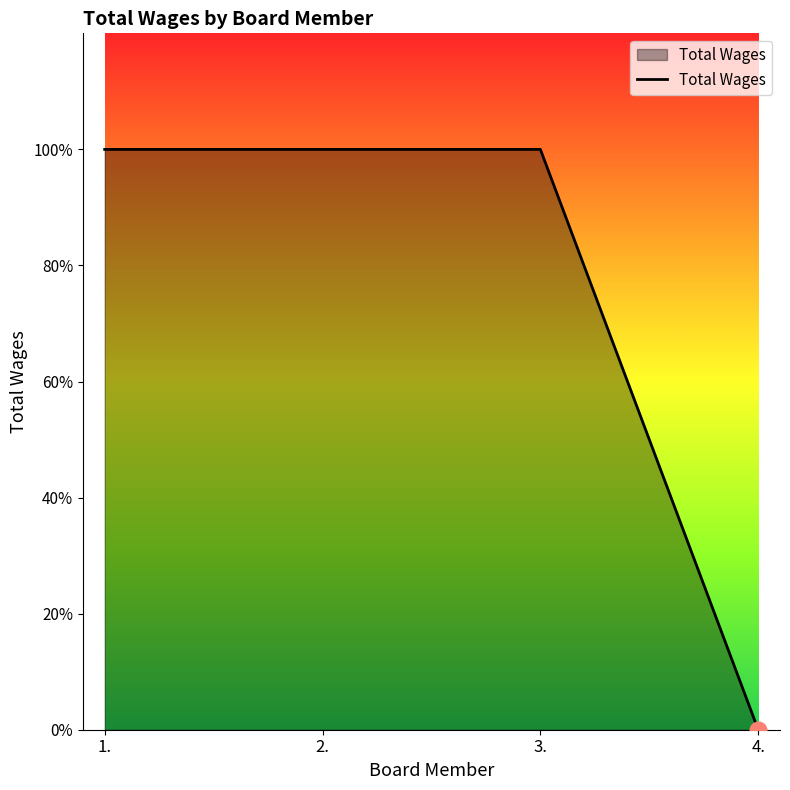

At which category does the chart reach its minimum across all series?

4.